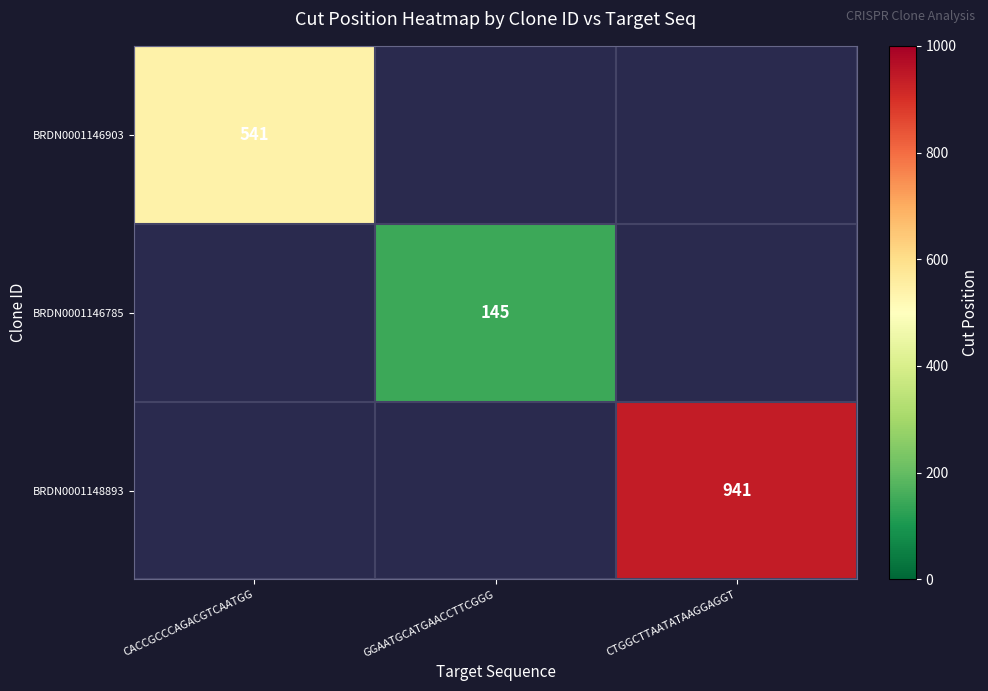

Is it true that BRDN0001148893 equals 303 at CTGGCTTAATATAAGGAGGT?

False